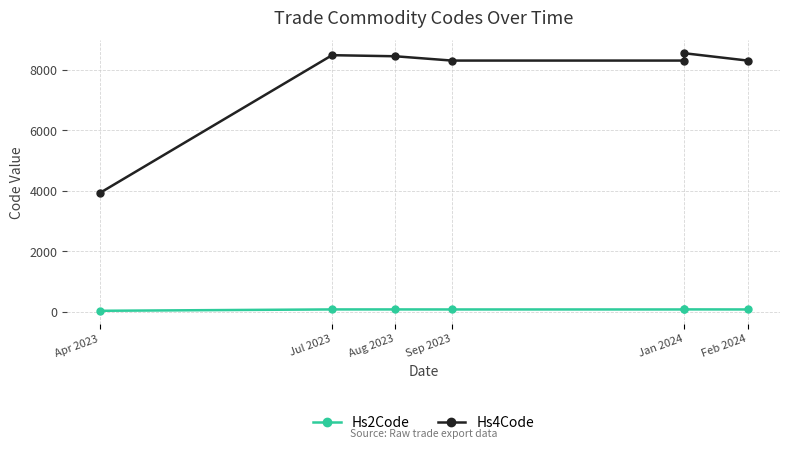

List the series in order of their peak value, highest first.

Hs4Code, Hs2Code